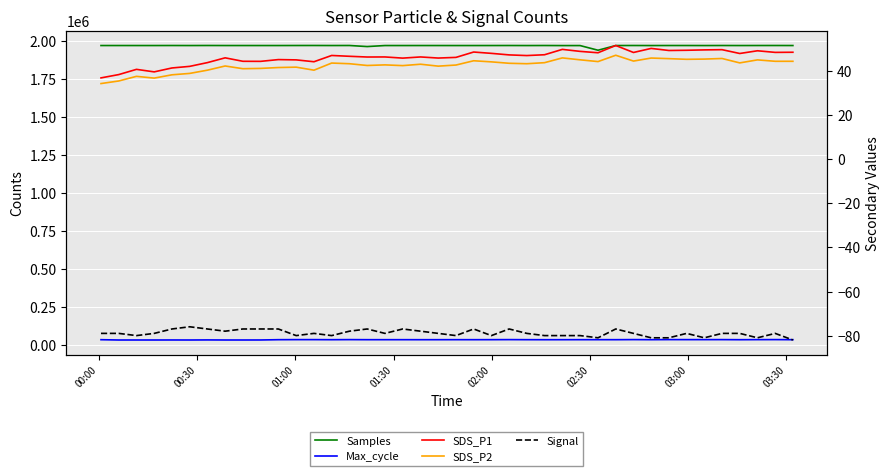

What is the smallest value displayed?

-82.0